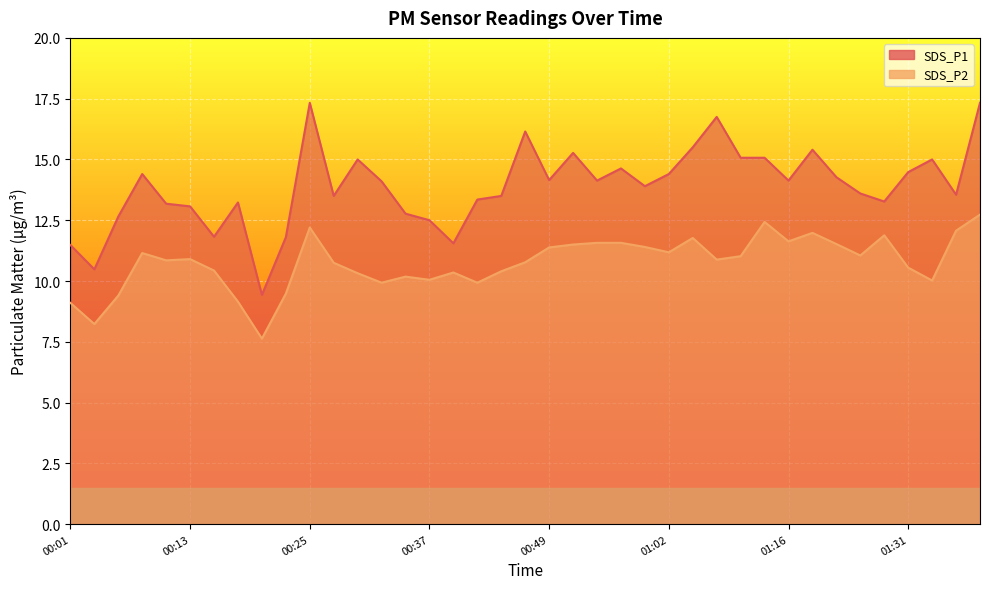

List the labels in order of SDS_P2 value, smallest first.

00:20, 00:03, 00:01, 00:18, 00:06, 00:23, 00:32, 00:42, 01:34, 00:37, 00:35, 00:30, 00:40, 00:45, 00:15, 01:31, 00:28, 00:47, 00:10, 01:07, 00:13, 01:10, 01:27, 00:08, 01:02, 00:49, 00:59, 00:52, 01:24, 00:54, 00:57, 01:16, 01:04, 01:29, 01:21, 01:36, 00:25, 01:13, 01:39